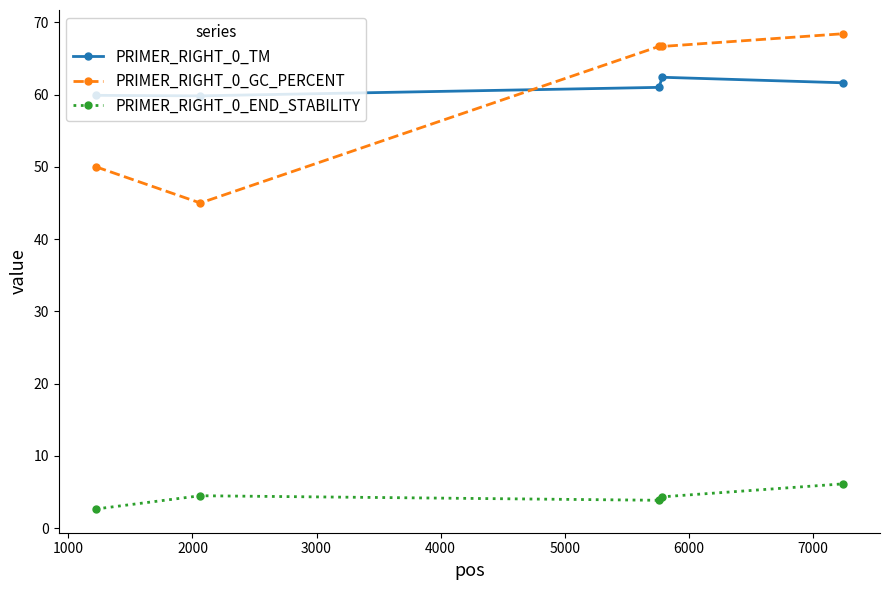

Rank the series by their maximum value, from lowest to highest.

PRIMER_RIGHT_0_END_STABILITY, PRIMER_RIGHT_0_TM, PRIMER_RIGHT_0_GC_PERCENT